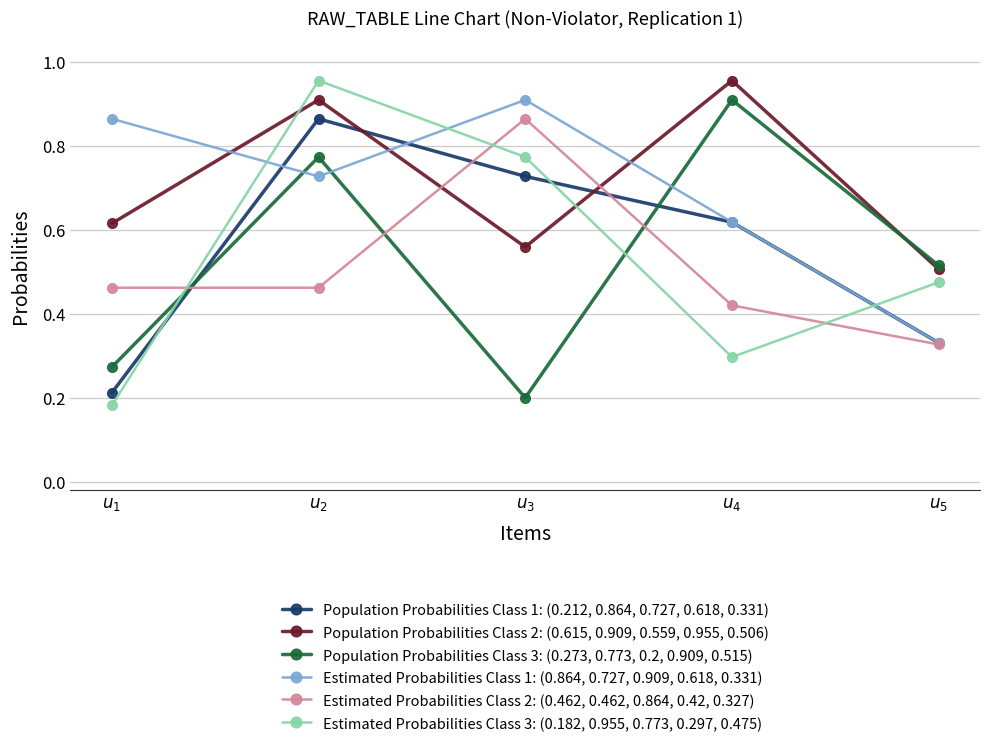

Which series has the largest range (max minus min)?

Estimated Probabilities Class 3: (0.182, 0.955, 0.773, 0.297, 0.475)